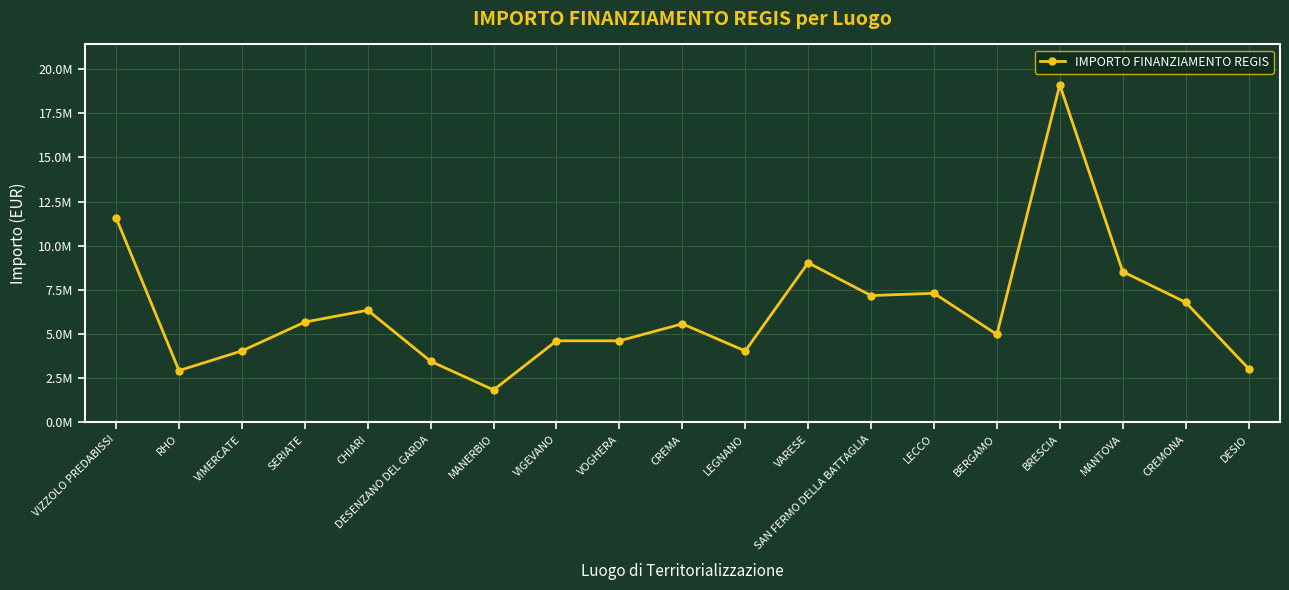

Which has a higher value, BERGAMO or BRESCIA?

BRESCIA